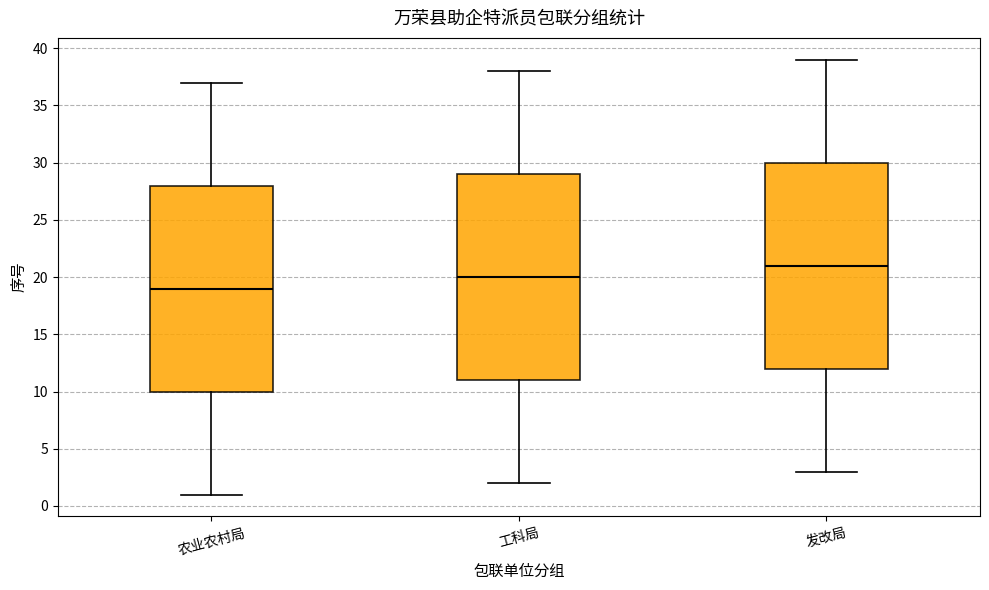

Reading left to right, read every box against the y-axis: the position of its median line, the range the box covers, and the ends of its whiskers. The values are not printed on the chart, so give them approximately, as read against the axis.

农业农村局: median 19, box 10 to 28, whiskers 1 to 37
工科局: median 20, box 11 to 29, whiskers 2 to 38
发改局: median 21, box 12 to 30, whiskers 3 to 39